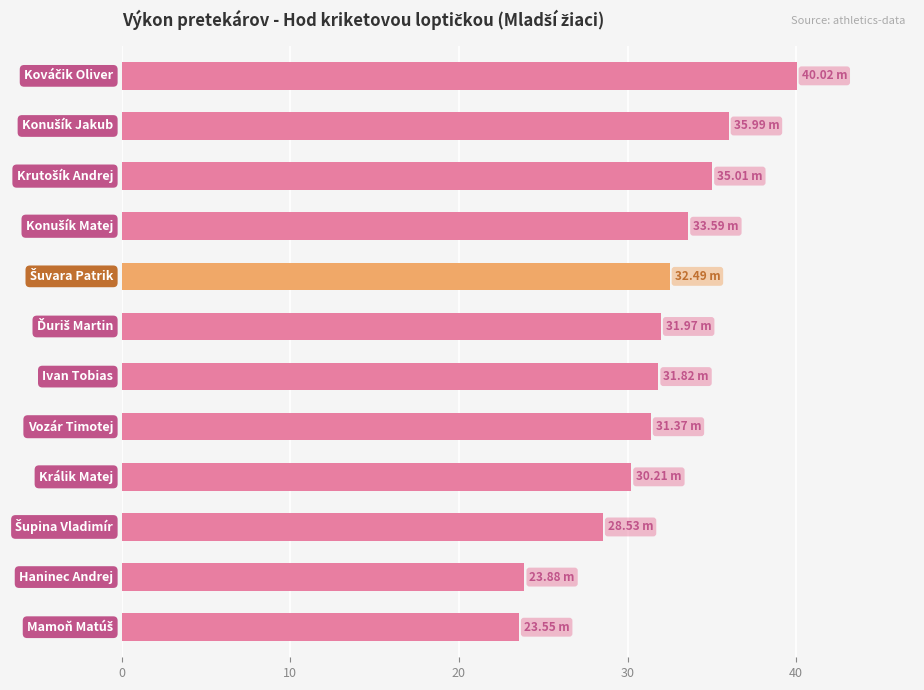

Are the bars horizontal?

Yes